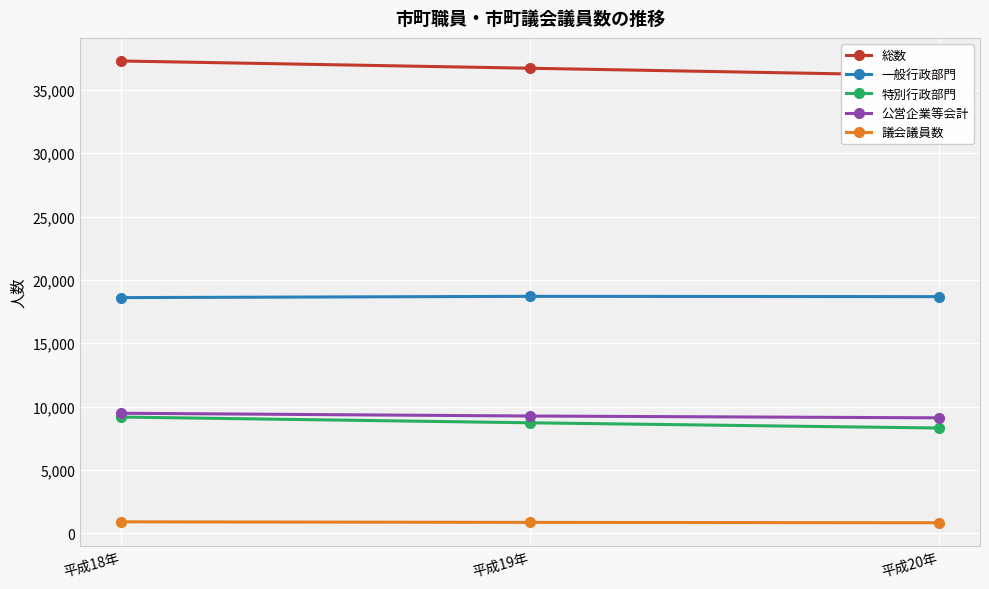

True or false: 議会議員数 has a value of 845 at 平成20年.

True